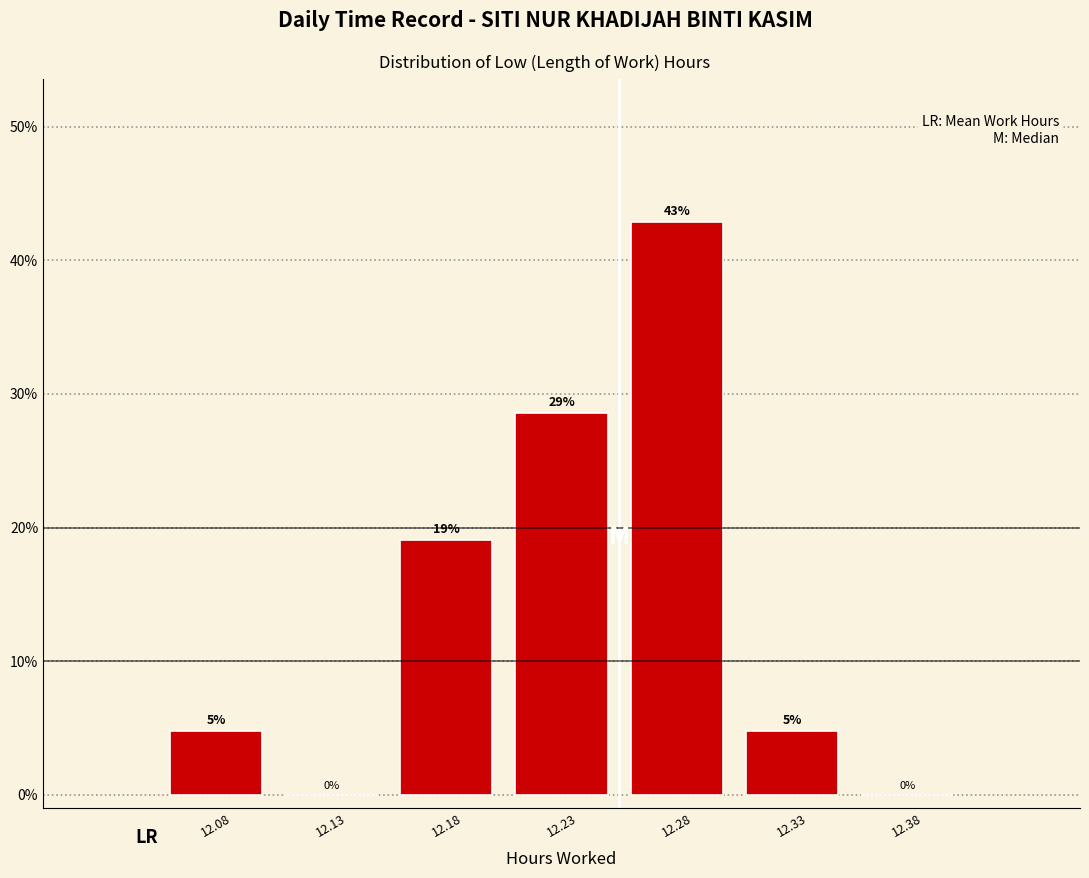

Approximately how many times larger is the value at 12.23 compared to 12.28?

0.7